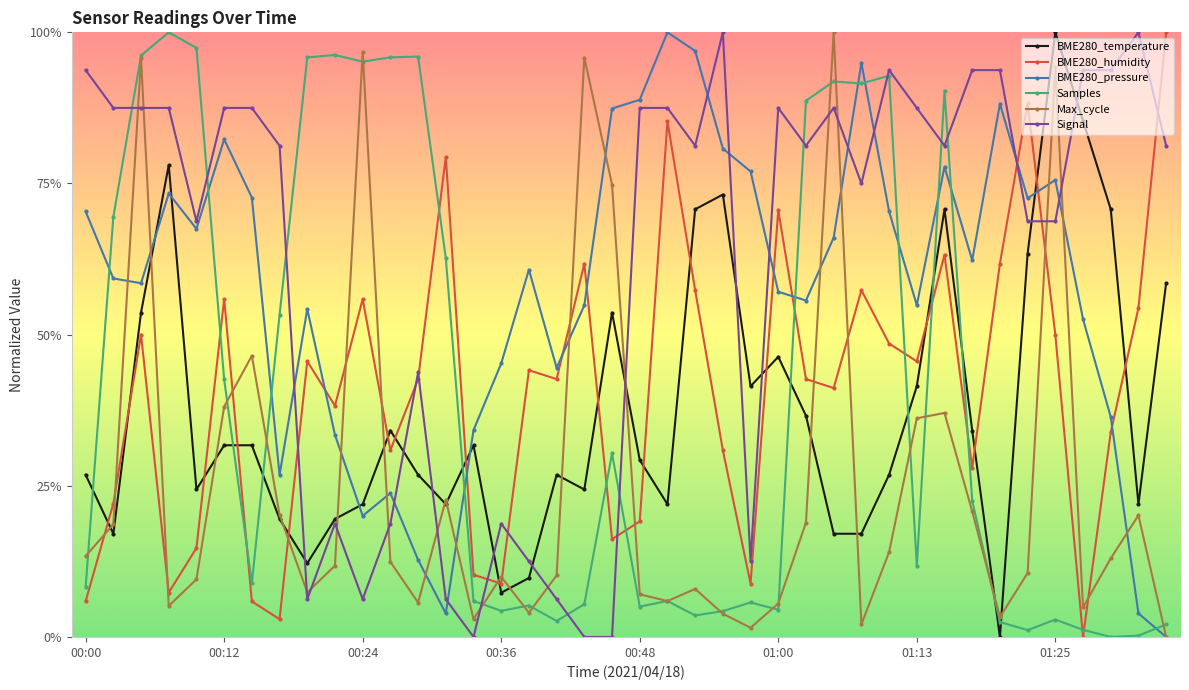

What is the value of the Signal point at the 32nd from the left?

0.8